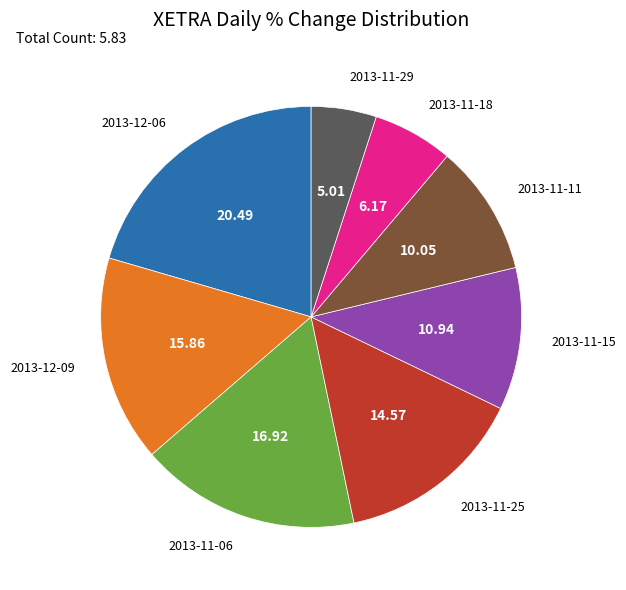

Does 2013-11-29 represent more than half of the total?

No